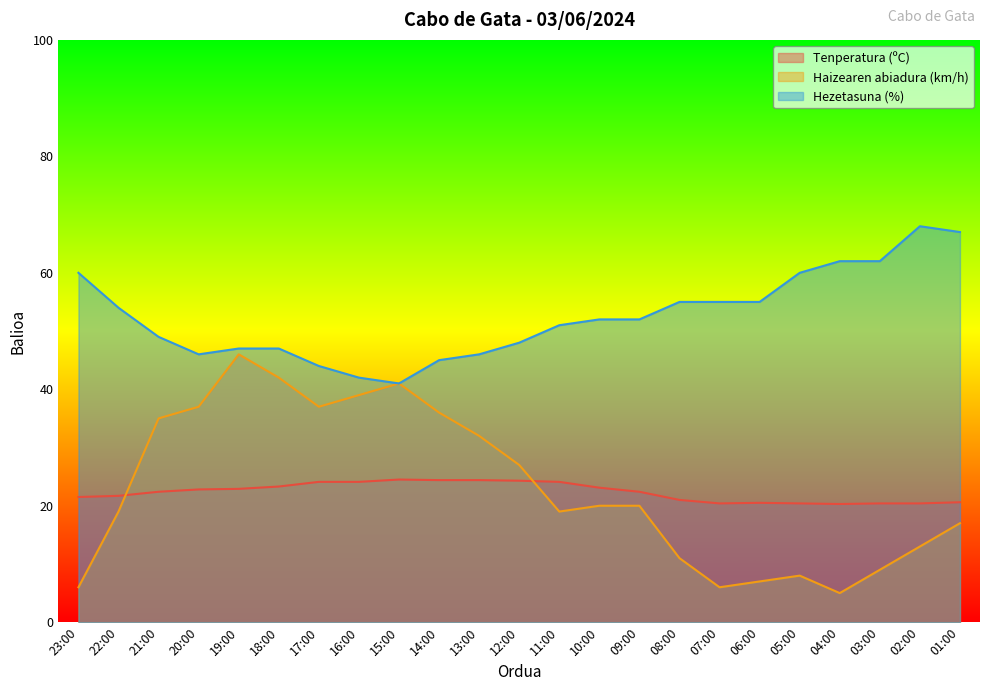

True or false: Haizearen abiadura (km/h) and Hezetasuna (%) cross at least once.

False